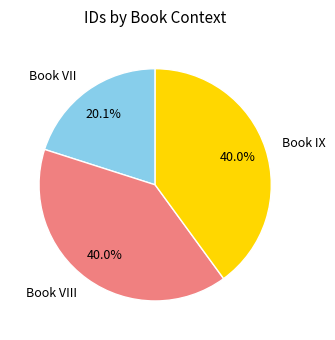

What percentage is the Book VIII slice, to the nearest percent?

40%